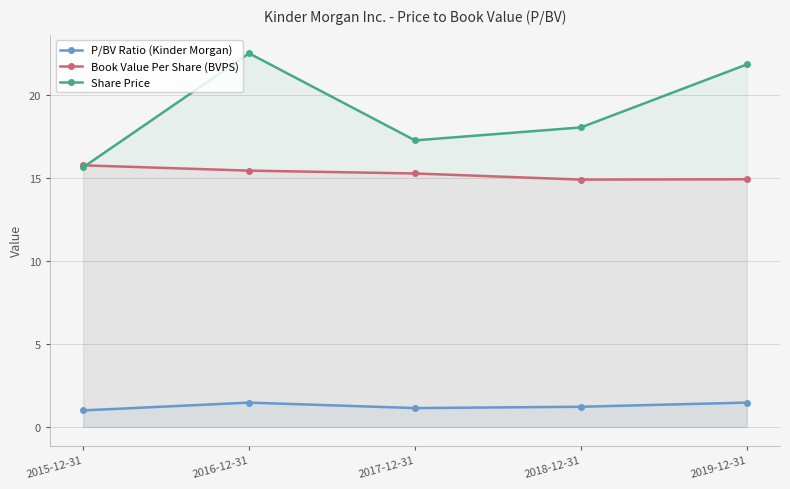

Rank the series by their average value, from lowest to highest.

P/BV Ratio (Kinder Morgan), Book Value Per Share (BVPS), Share Price